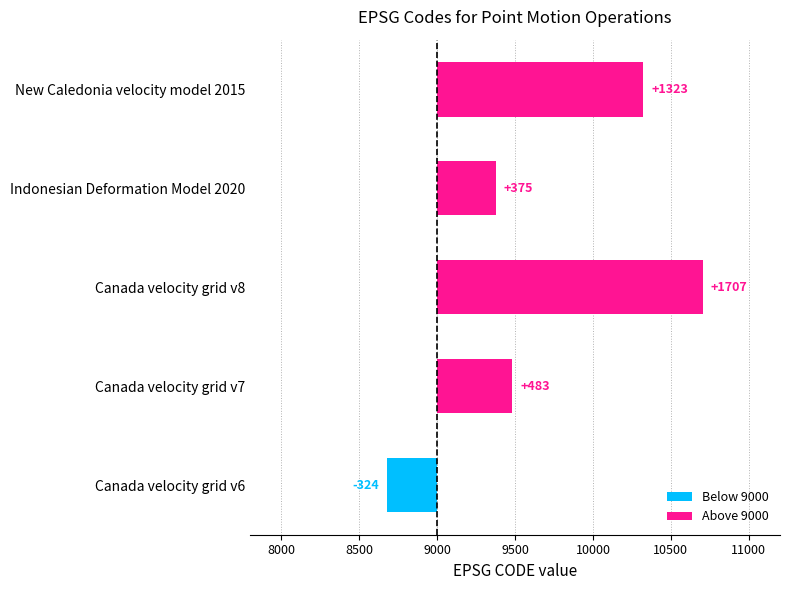

At which category does the chart reach its peak across all series?

Canada velocity grid v8